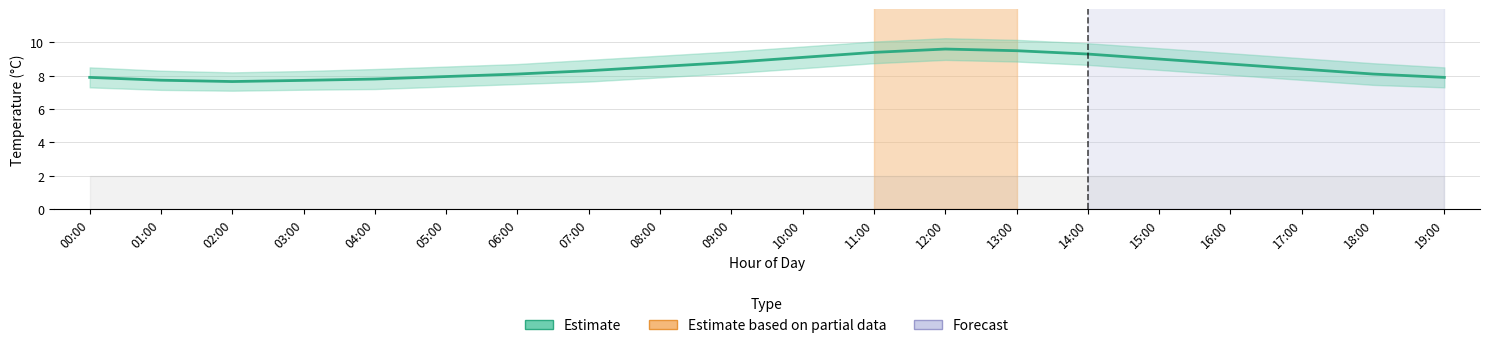

Rank the categories by value from lowest to highest.

02:00, 03:00, 01:00, 04:00, 00:00, 19:00, 05:00, 06:00, 18:00, 07:00, 17:00, 08:00, 16:00, 09:00, 15:00, 10:00, 14:00, 11:00, 13:00, 12:00